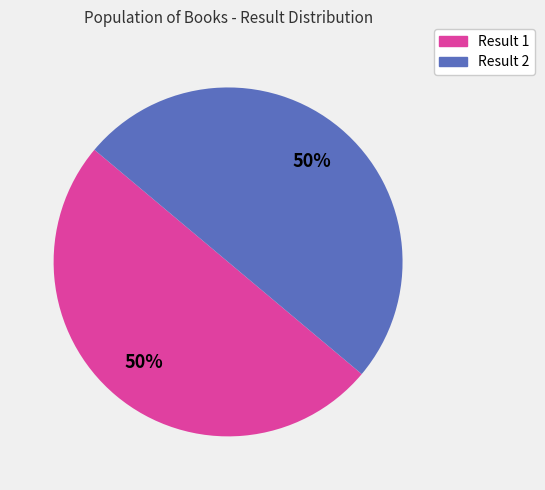

To the nearest percent, what is the average slice percentage?

50%